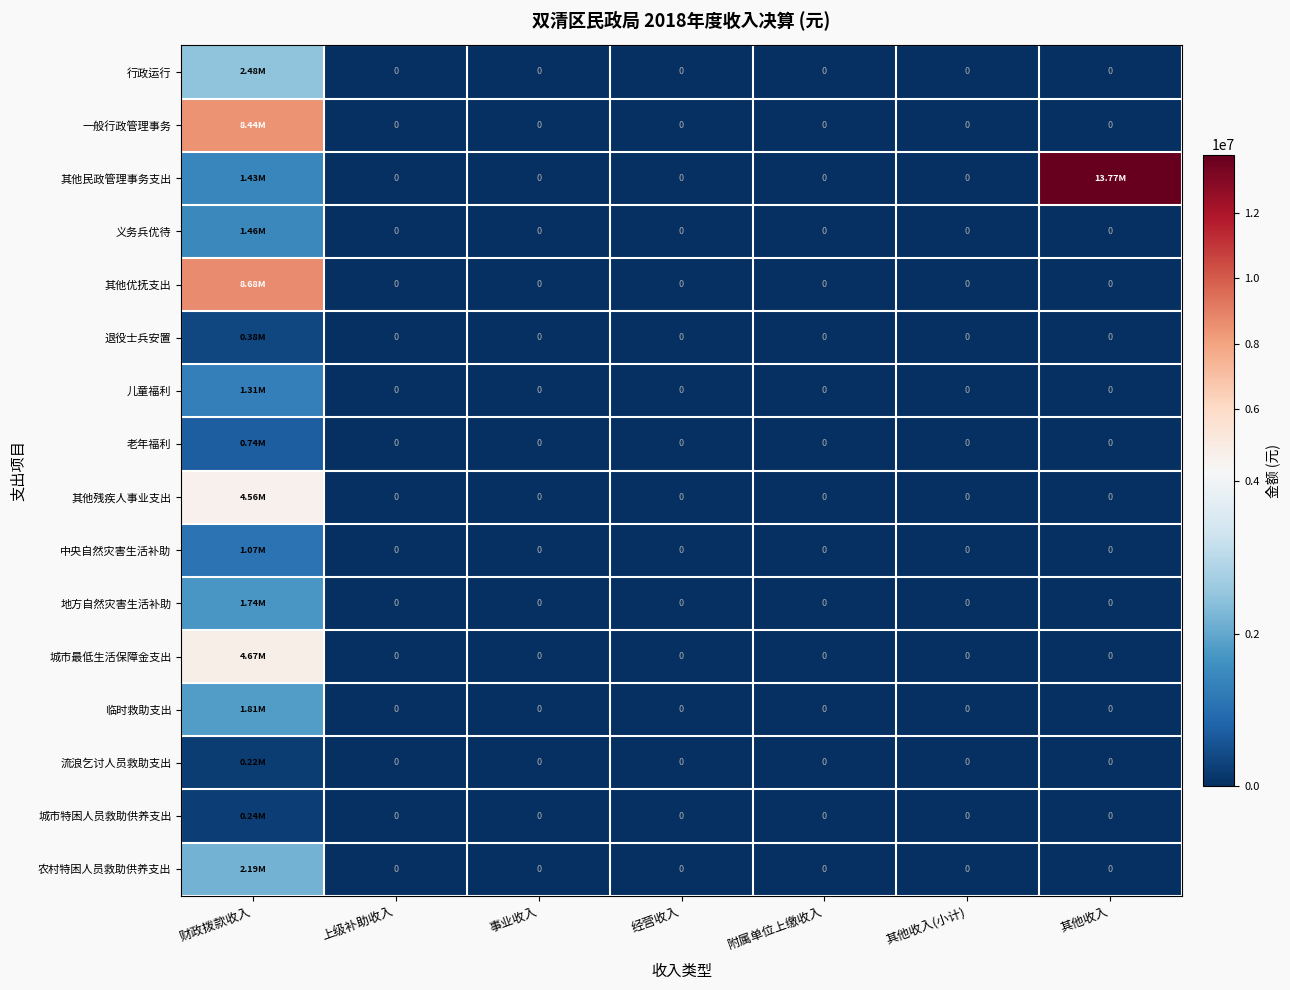

The value of 地方自然灾害生活补助 at 上级补助收入 is -827385.8. True or false?

False